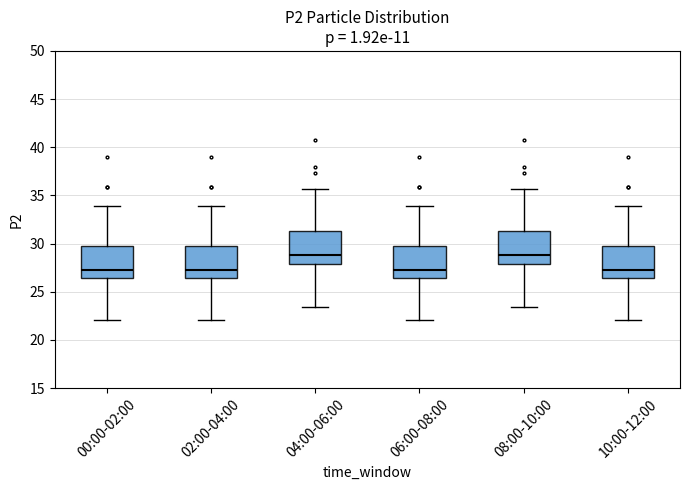

Reading left to right, transcribe this box plot: for each box, give where its median line is, the range the box spans, and where its two whiskers end, as read against the y-axis. The values are not printed on the chart, so give them approximately, as read against the axis.

00:00-02:00: median 27.0, box 26.5 to 30.0, whiskers 22.0 to 34.0
02:00-04:00: median 27.0, box 26.5 to 30.0, whiskers 22.0 to 34.0
04:00-06:00: median 29.0, box 28.0 to 31.5, whiskers 23.5 to 35.5
06:00-08:00: median 27.0, box 26.5 to 30.0, whiskers 22.0 to 34.0
08:00-10:00: median 29.0, box 28.0 to 31.5, whiskers 23.5 to 35.5
10:00-12:00: median 27.0, box 26.5 to 30.0, whiskers 22.0 to 34.0